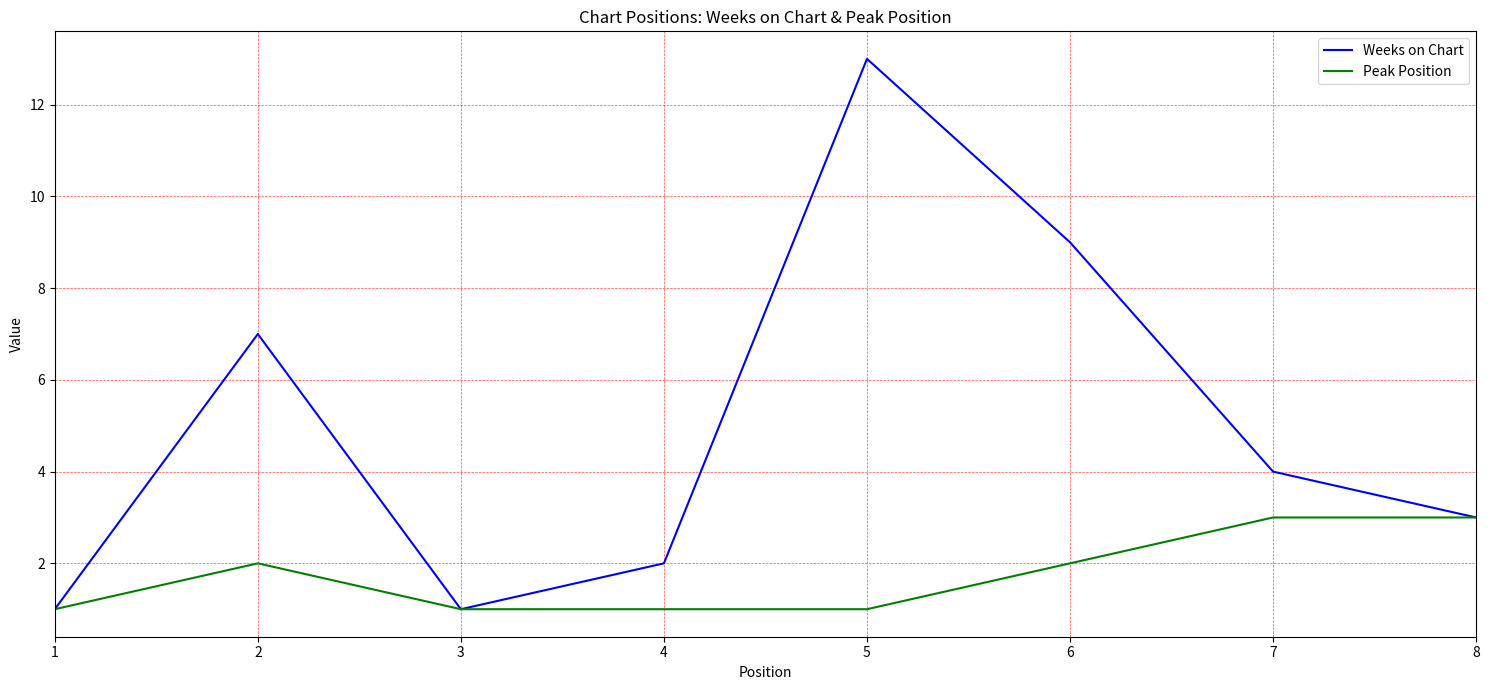

Reading left to right, what are all the values shown in this chart?

Weeks on Chart: 1	7	1	2	13	9	4	3
Peak Position: 1	2	1	1	1	2	3	3